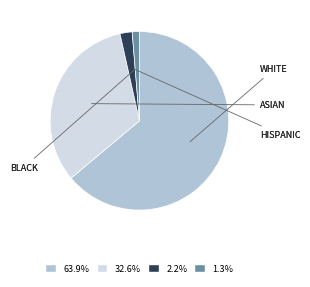

How many slices are in this pie chart?

4